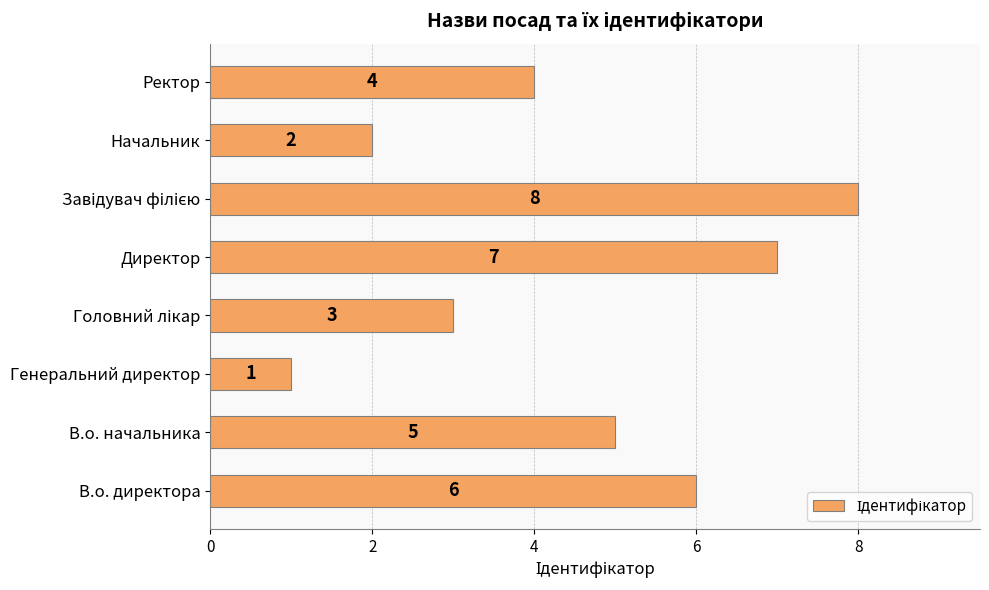

The chart shows a value of 4 at В.о. директора. True or false?

False